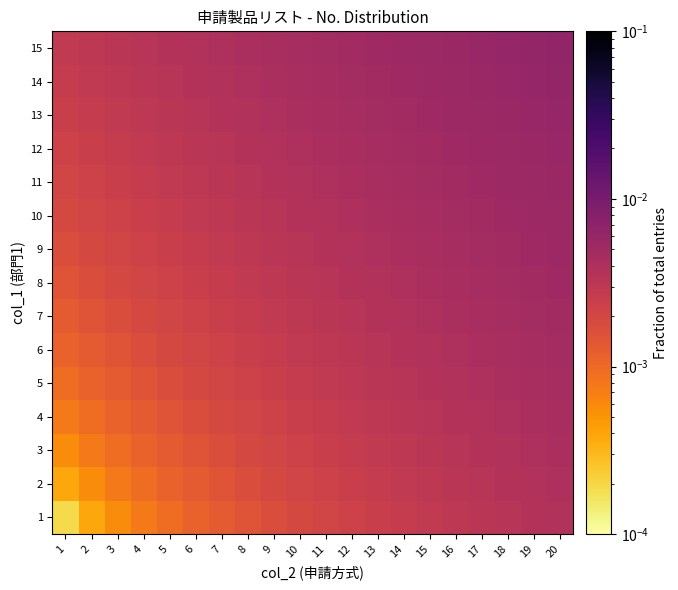

At which category does the chart reach its minimum across all series?

1